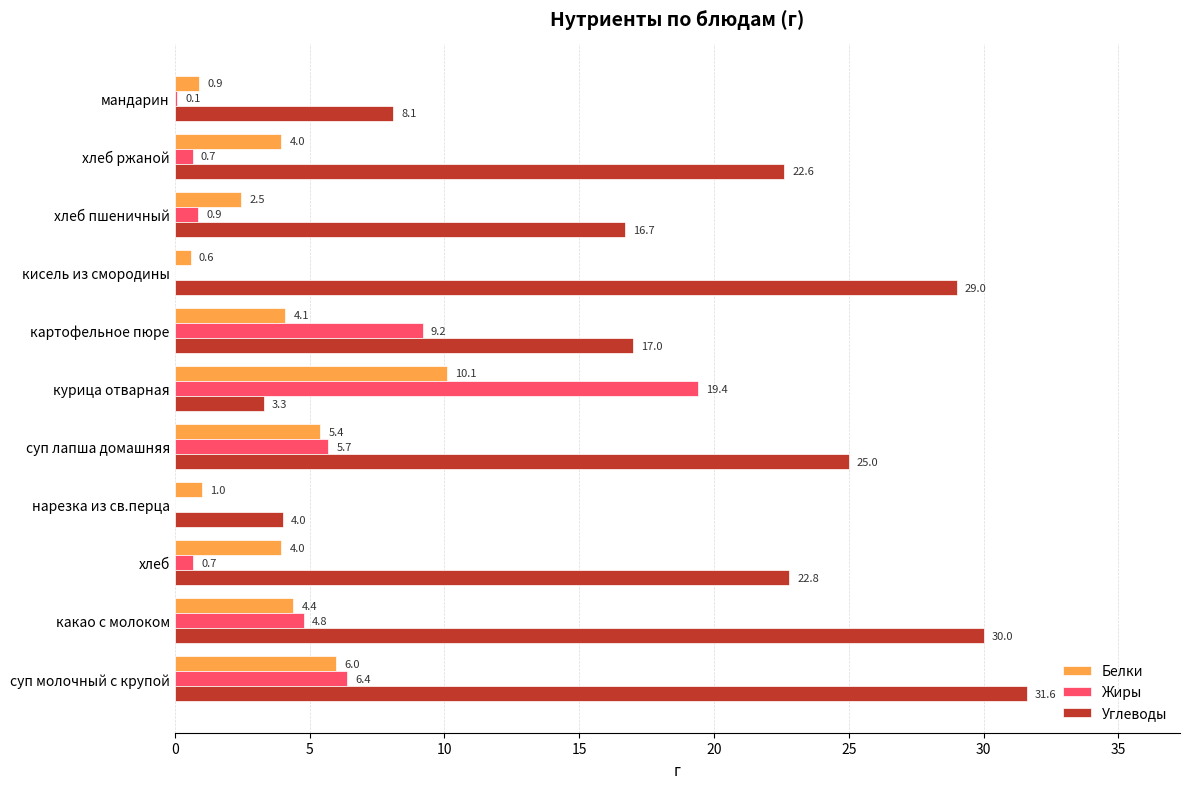

Between картофельное пюре and хлеб ржаной, which series saw the biggest shift?

Жиры